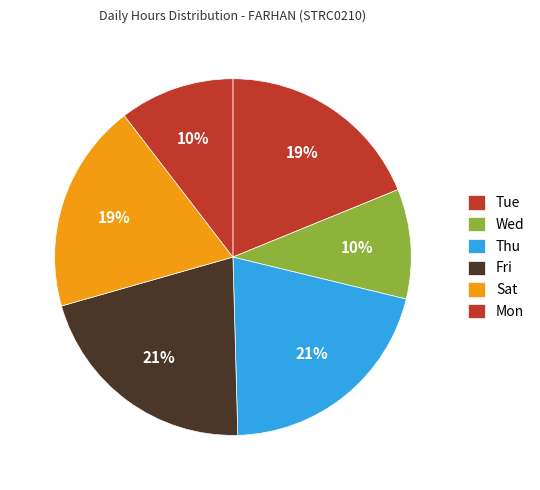

Count the number of slices in the pie.

6